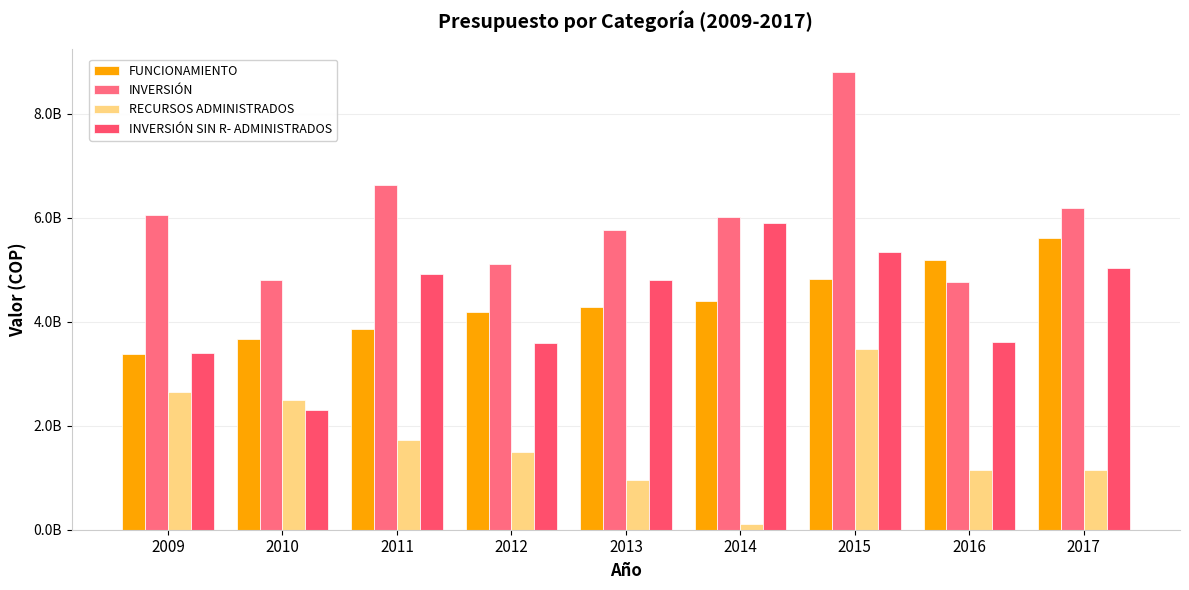

Reading right to left, list all the values displayed in this chart.

FUNCIONAMIENTO: 5614437000	5192468000	4828126000	4394904000	4287332000	4186981000	3860781944	3673508000	3375224000
INVERSIÓN: 6186914900	4759565916	8813912826	6026000000	5774000000	5104144750	6640821517	4800958320	6054060830
RECURSOS ADMINISTRADOS: 1147565916	1147565916	3476233826	117918000	964154000	1501866000	1727200106	2502185090	2658330830
INVERSIÓN SIN R- ADMINISTRADOS: 5039348984	3612000000	5337679000	5908082000	4809846000	3602278750	4913621411	2298773230	3395730000